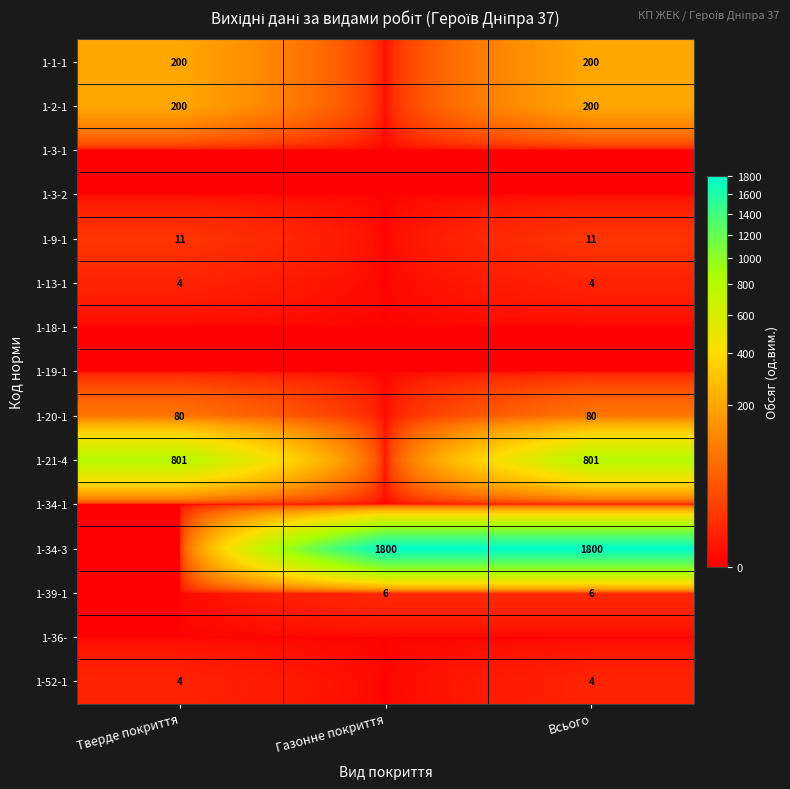

True or false: 1-52-1 has a value of 2 at Тверде покриття.

False